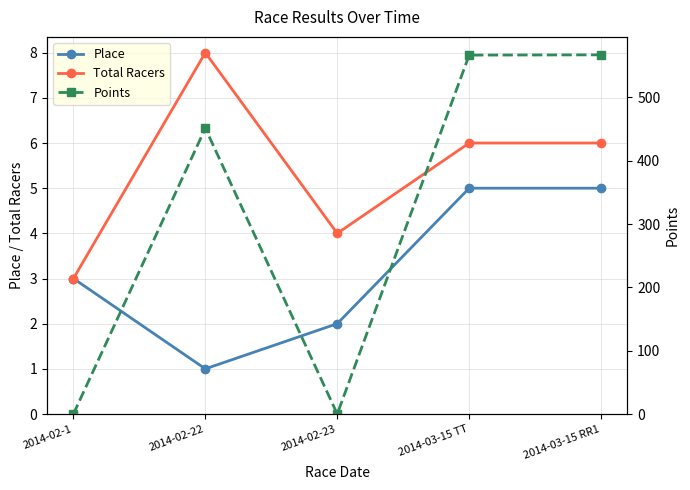

What is the lowest value of the Total Racers series?

3